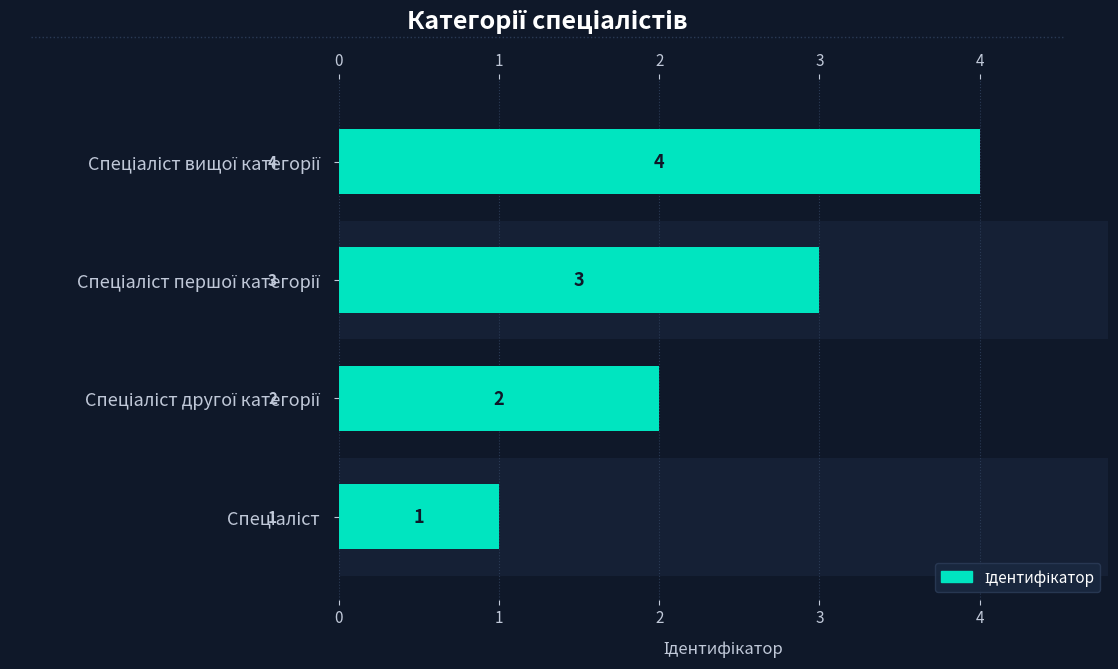

True or false: the data shows 1 at Спеціаліст.

True